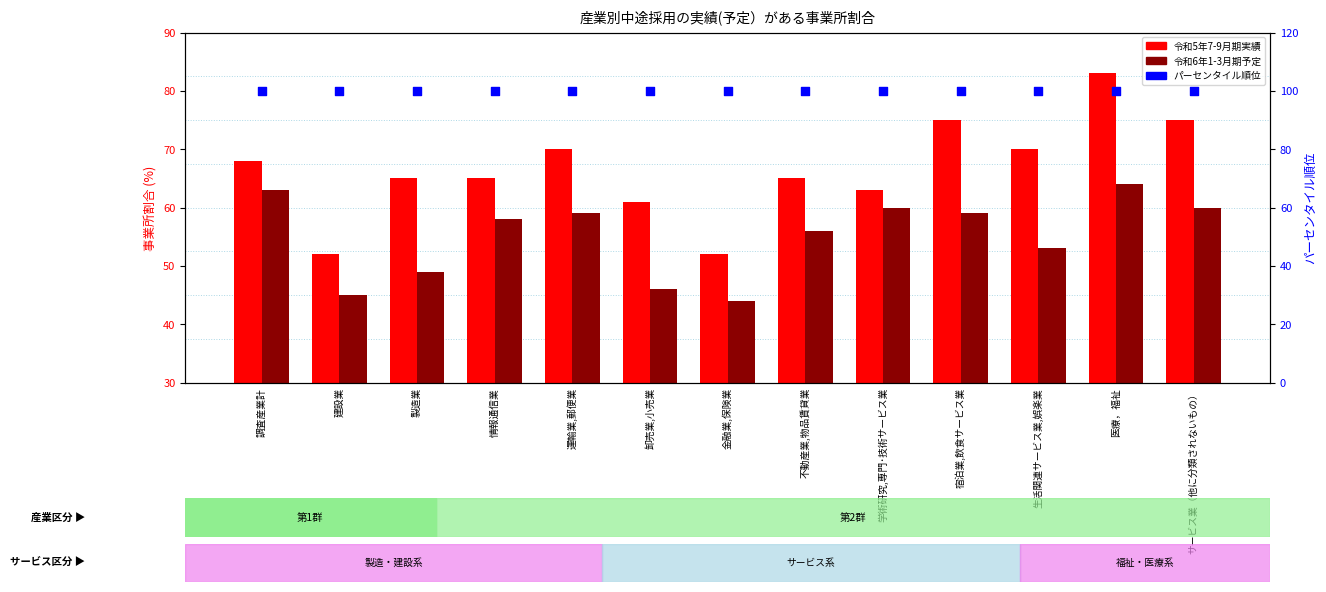

Which series has the largest Y range (max minus min)?

令和5年7-9月期実績